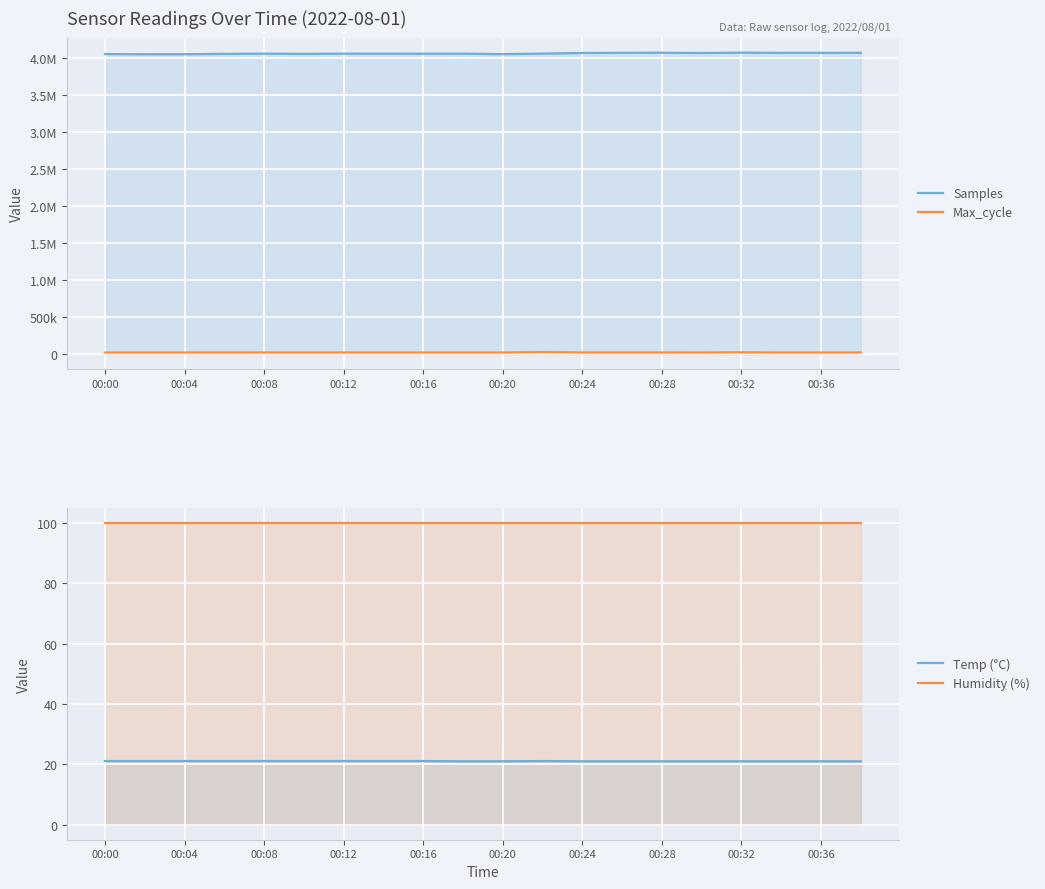

True or false: Temp (°C) has a value of 34.3 at 00:16.

False